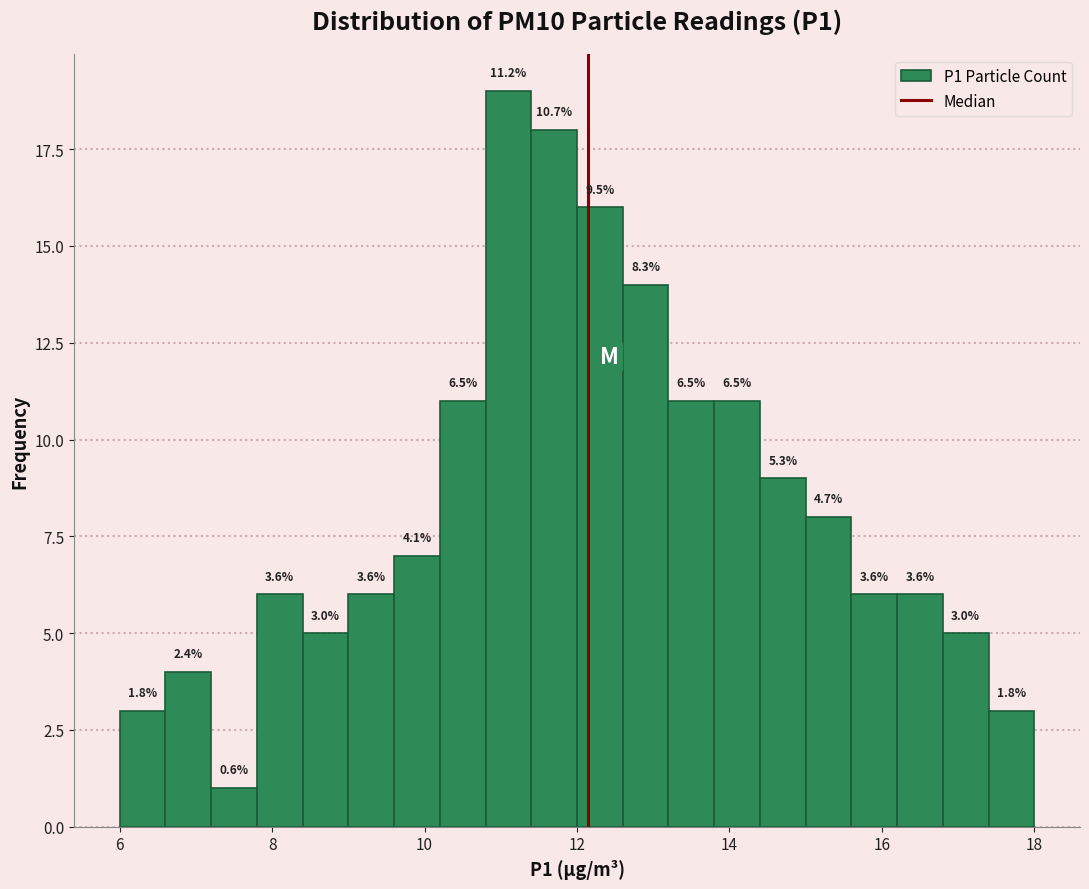

Read against the x-axis, roughly where is the centre of the tallest bar?

11.2